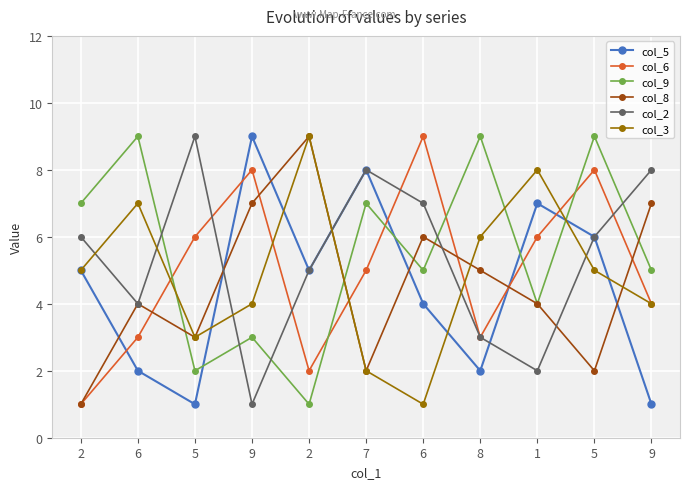

Reading left to right, extract all data points from this chart.

col_5: 2=5	6=2	5=1	9=9	2=5	7=8	6=4	8=2	1=7	5=6	9=1
col_6: 2=1	6=3	5=6	9=8	2=2	7=5	6=9	8=3	1=6	5=8	9=4
col_9: 2=7	6=9	5=2	9=3	2=1	7=7	6=5	8=9	1=4	5=9	9=5
col_8: 2=1	6=4	5=3	9=7	2=9	7=2	6=6	8=5	1=4	5=2	9=7
col_2: 2=6	6=4	5=9	9=1	2=5	7=8	6=7	8=3	1=2	5=6	9=8
col_3: 2=5	6=7	5=3	9=4	2=9	7=2	6=1	8=6	1=8	5=5	9=4